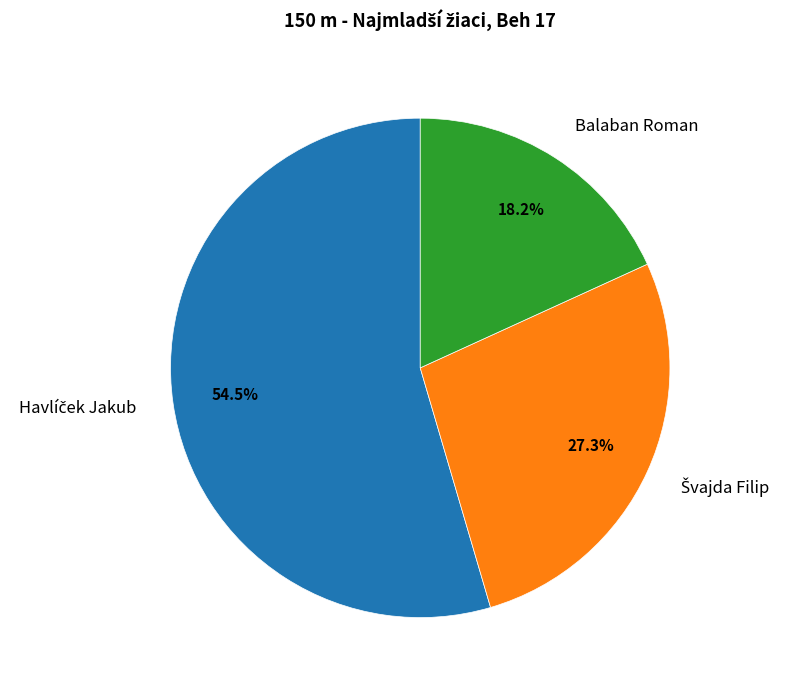

How many segments does this pie chart have?

3